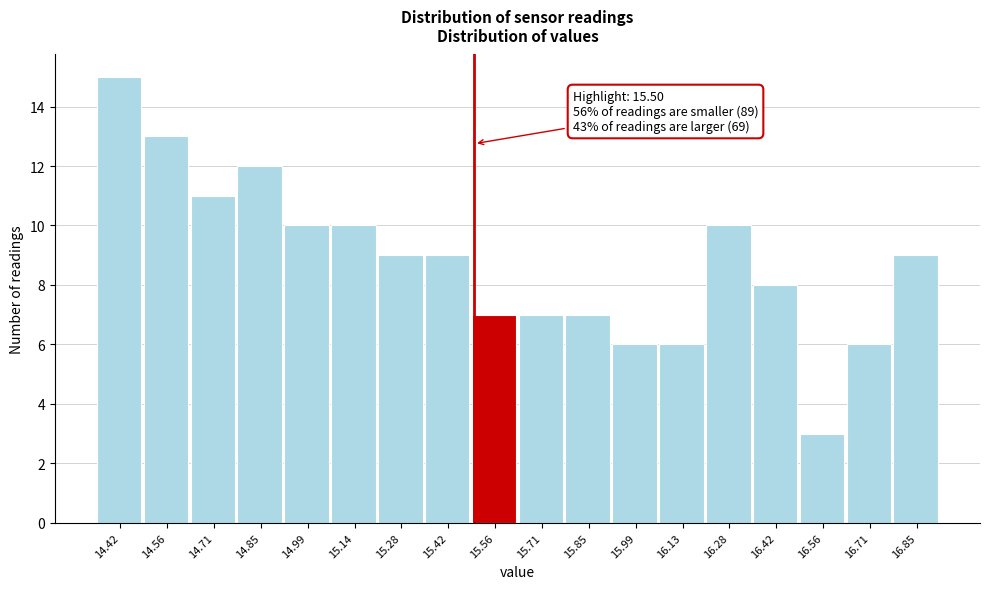

Which range on the x-axis has the tallest bar?

14.36 to 14.50